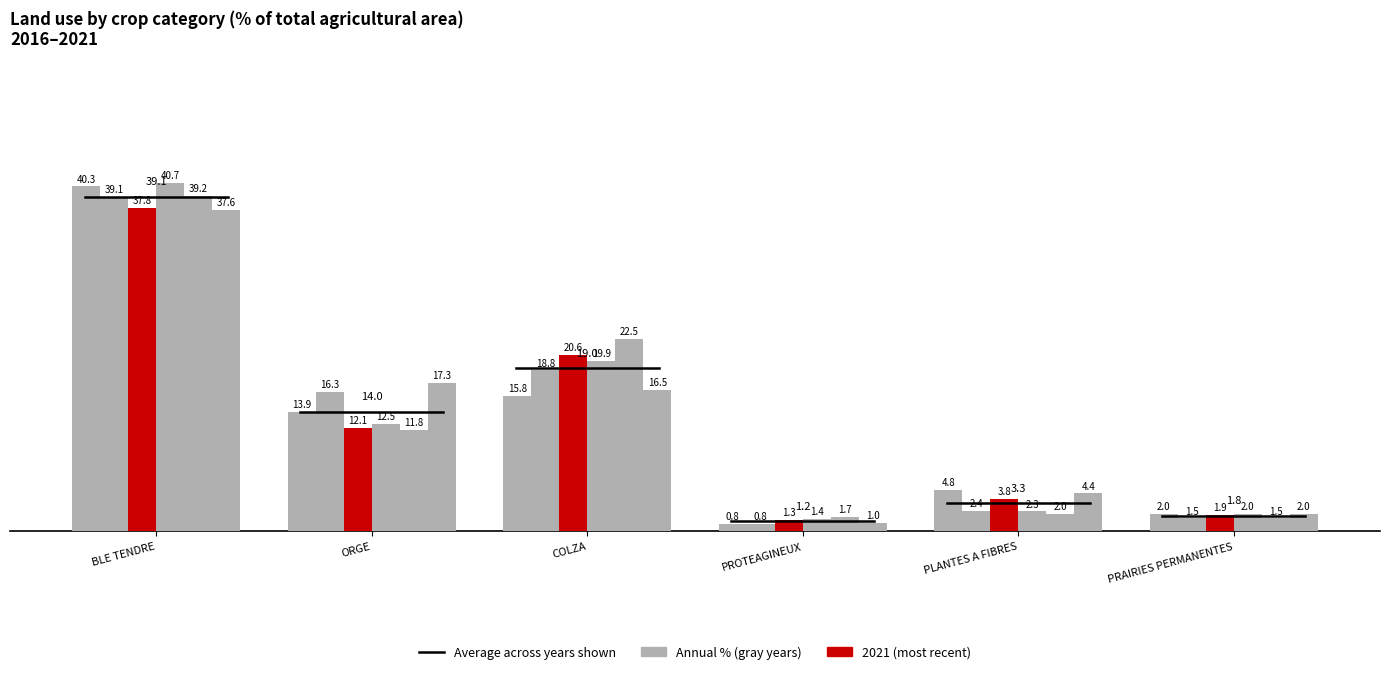

What is the total value across all series at BLE TENDRE?

234.7